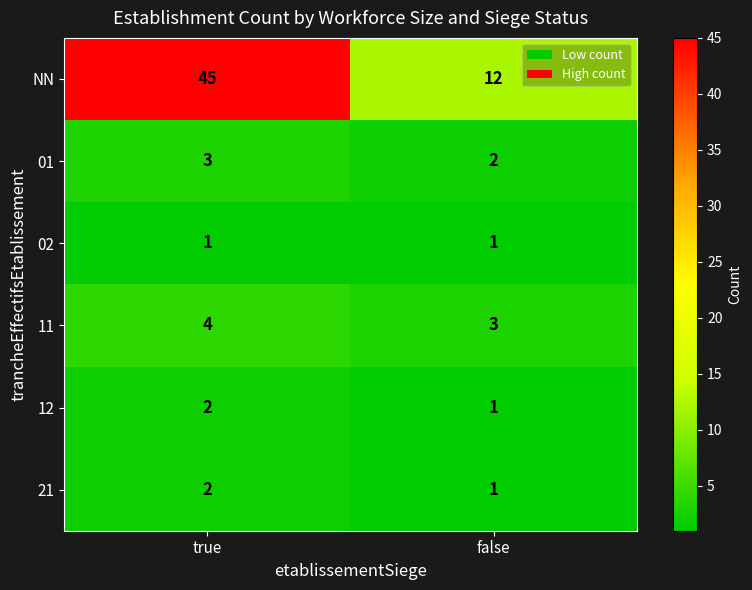

Which series has the largest range (max minus min)?

NN